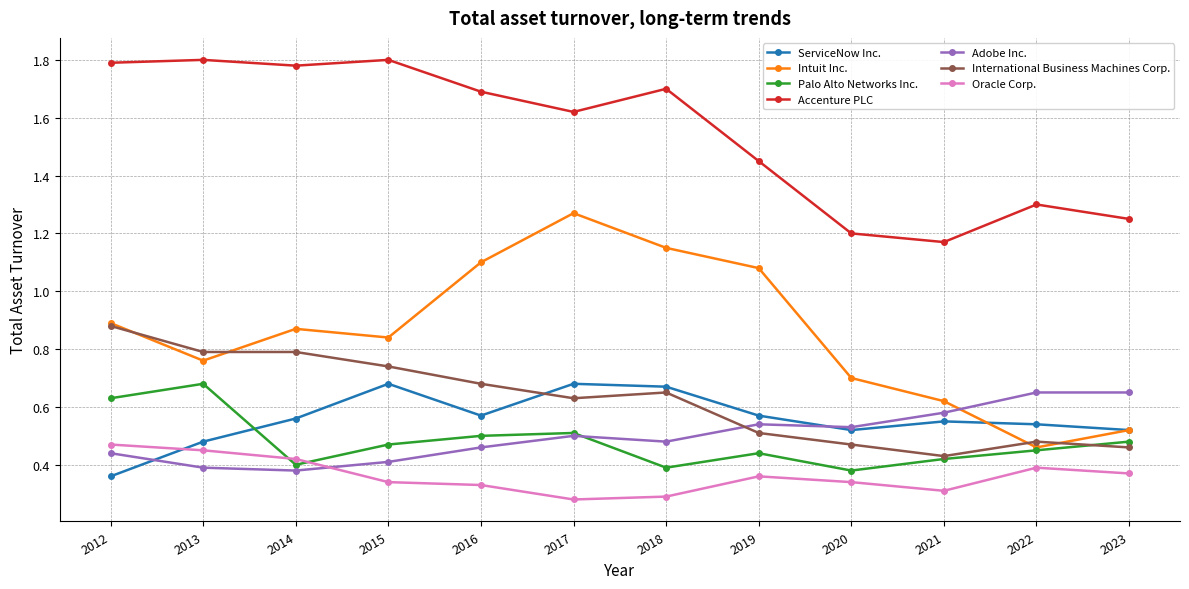

True or false: International Business Machines Corp. and Accenture PLC cross at least once.

False